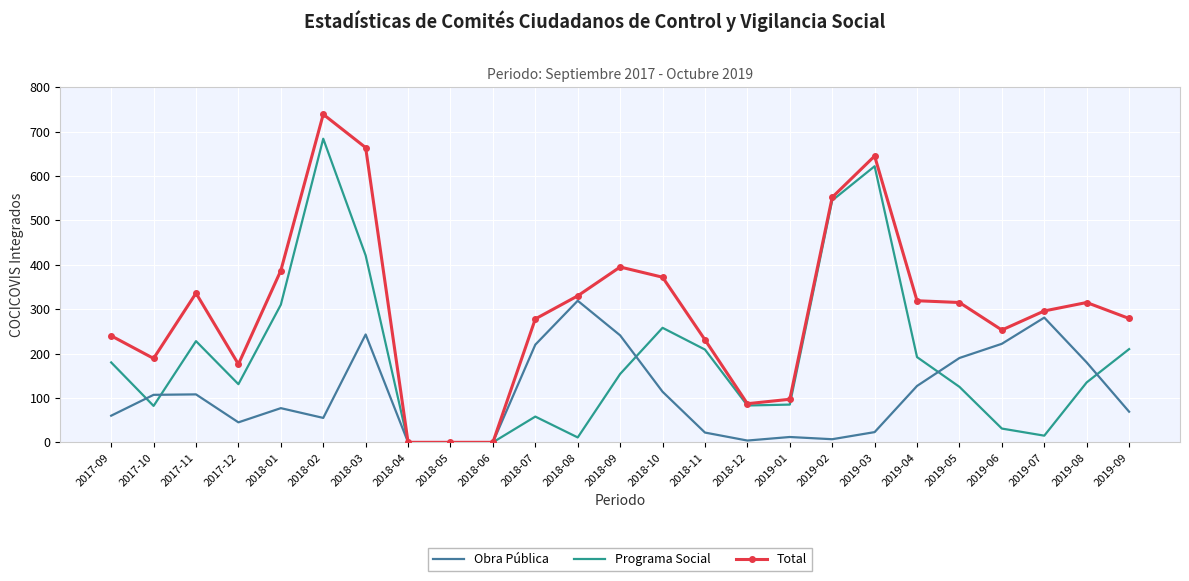

What is the difference between the Programa Social values at 2018-01 and 2019-06?

279